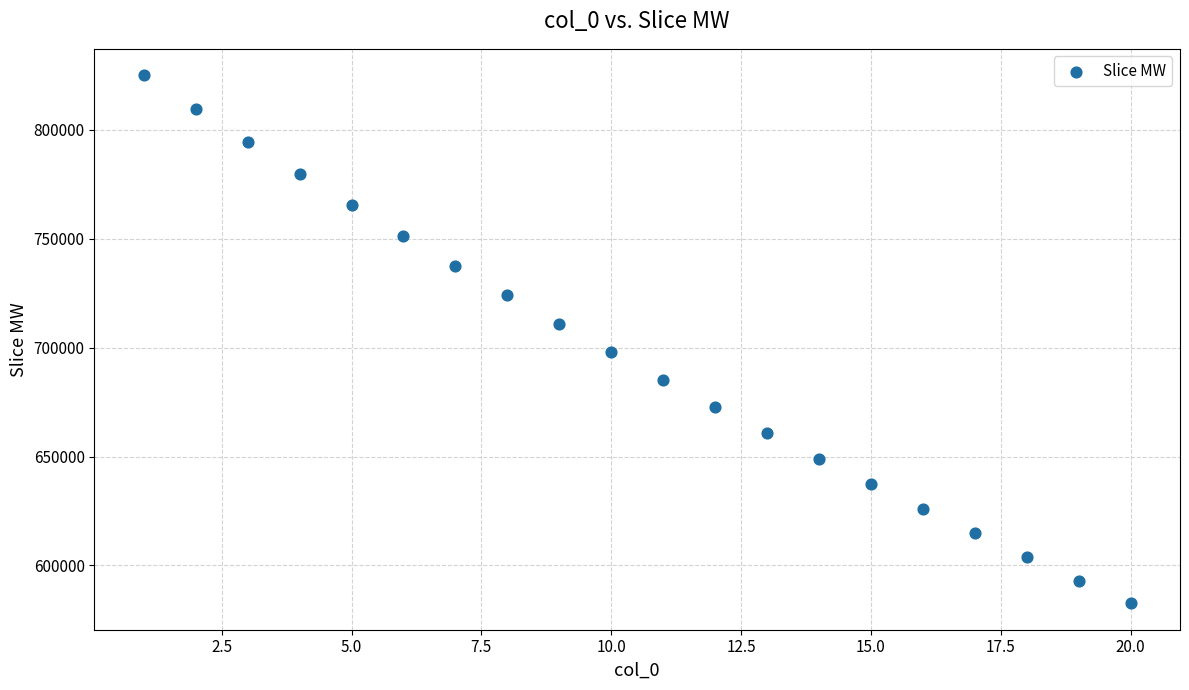

What is the range of X values (max minus min)?

19